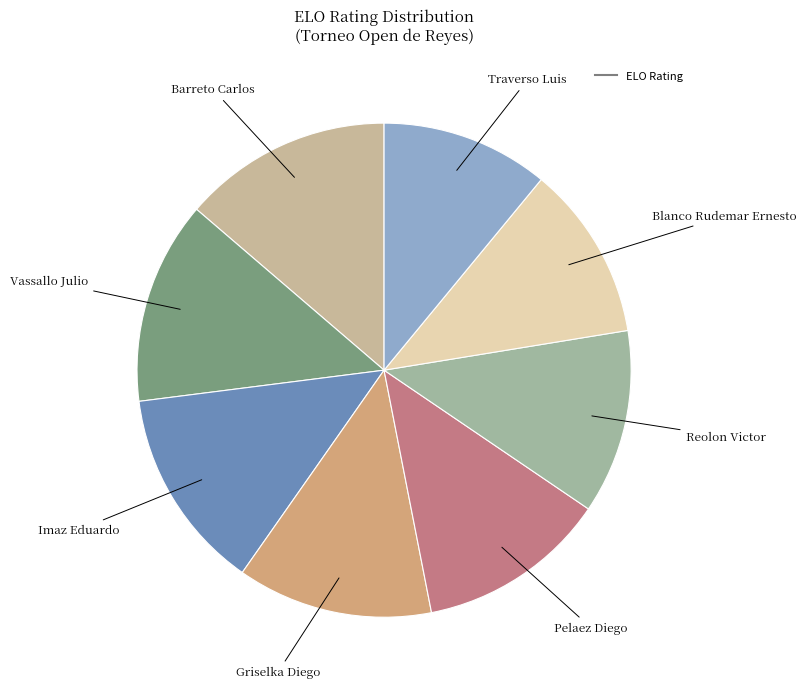

To the nearest percent, what is the difference between the largest and smallest slice percentages?

3%